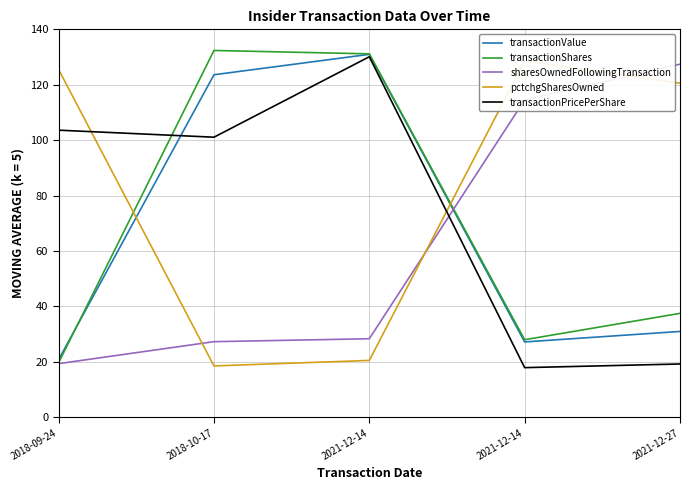

The value of transactionShares at 2021-12-27 is 37.5. True or false?

True